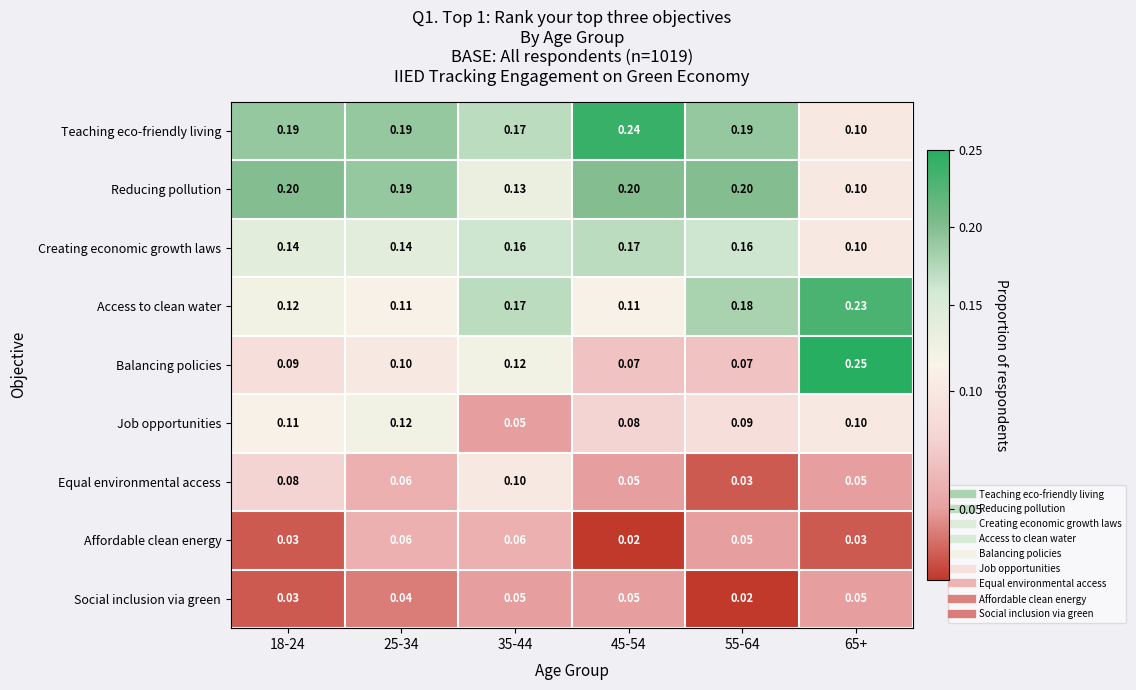

Which series has the widest spread of values?

Balancing policies